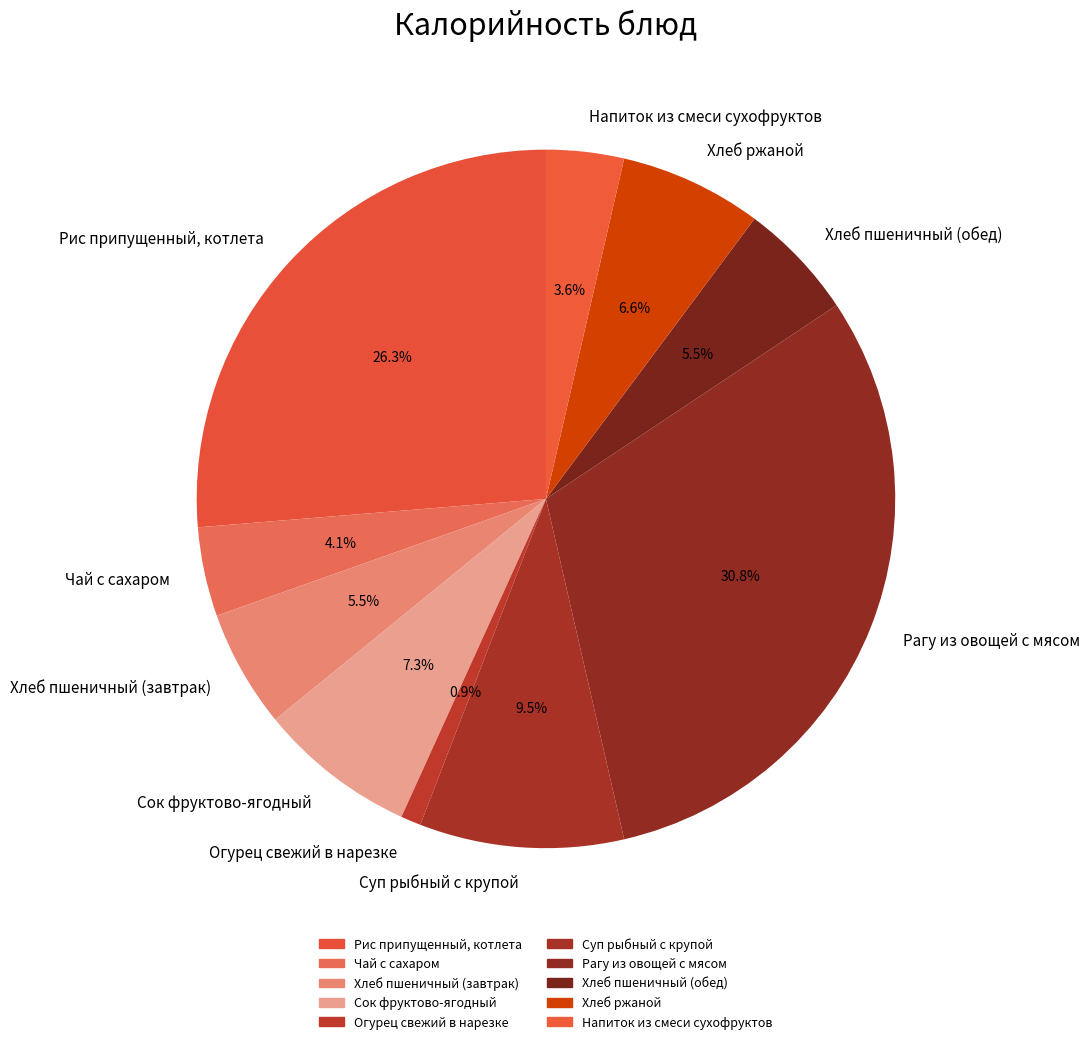

Is there a majority slice in this chart?

No